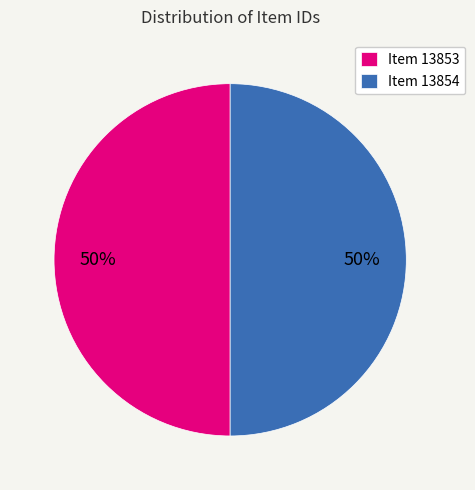

The Item 13853 slice represents 36% of the pie. True or false?

False